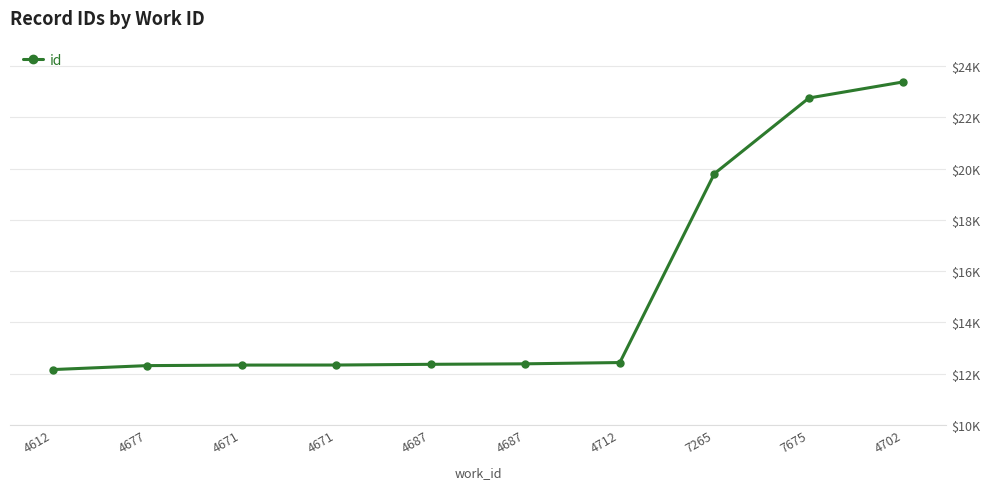

What is the smallest value displayed?

12155